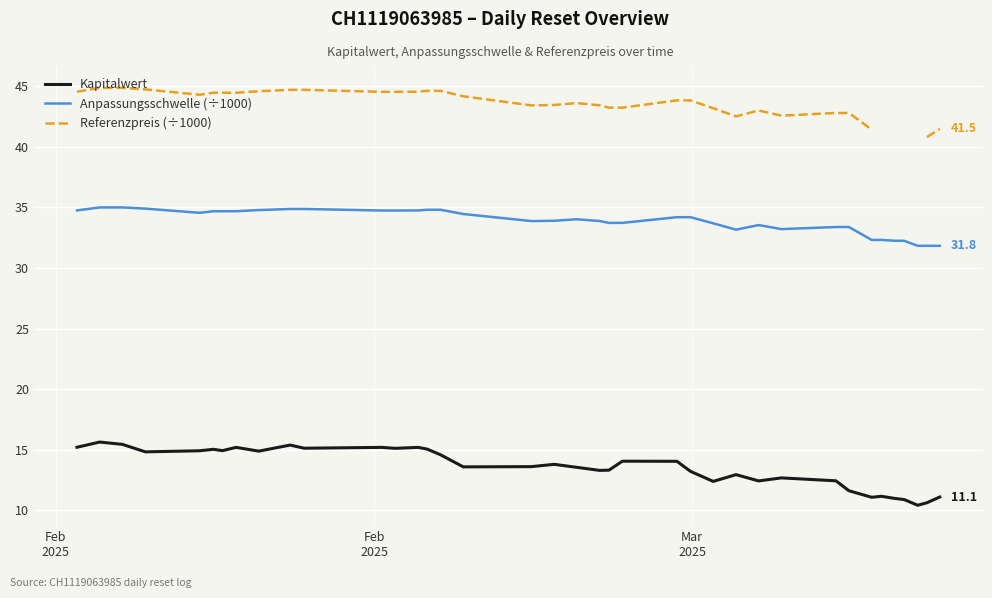

What is the minimum value shown in the chart?

10.4